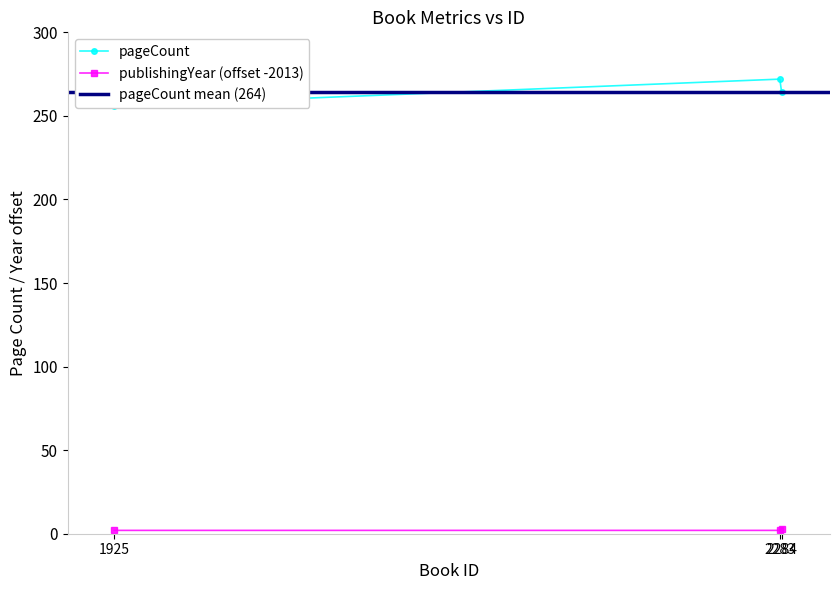

Where is publishingYear nearest to the value 2?

1925